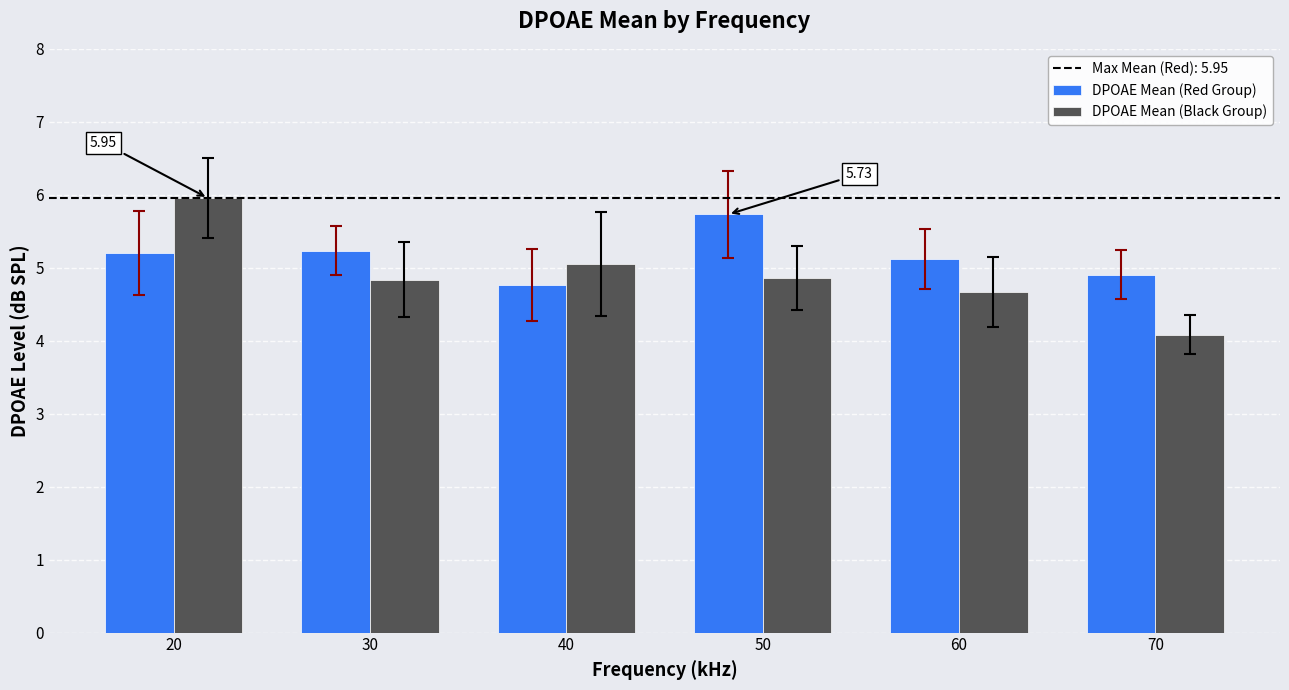

Count the number of data series in this chart.

2